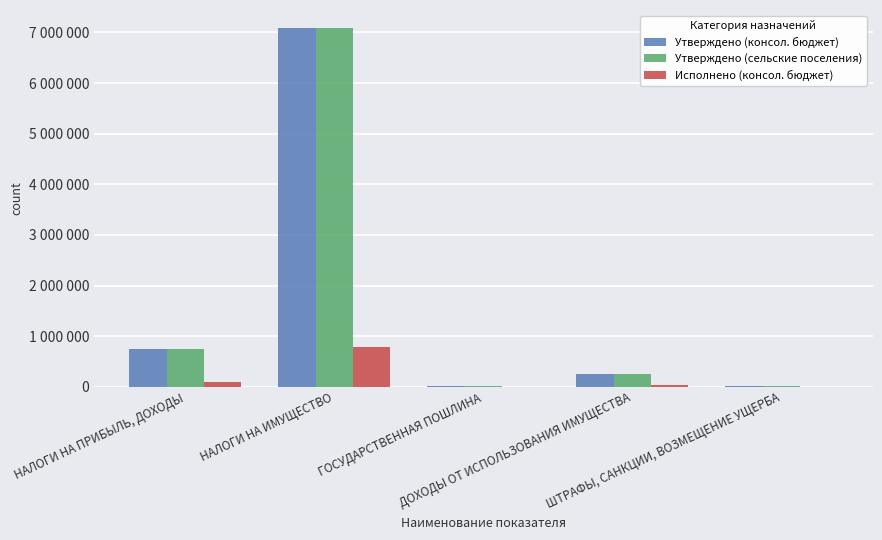

Where does the Утверждено (консол. бюджет) series first go above 255000?

НАЛОГИ НА ПРИБЫЛЬ, ДОХОДЫ